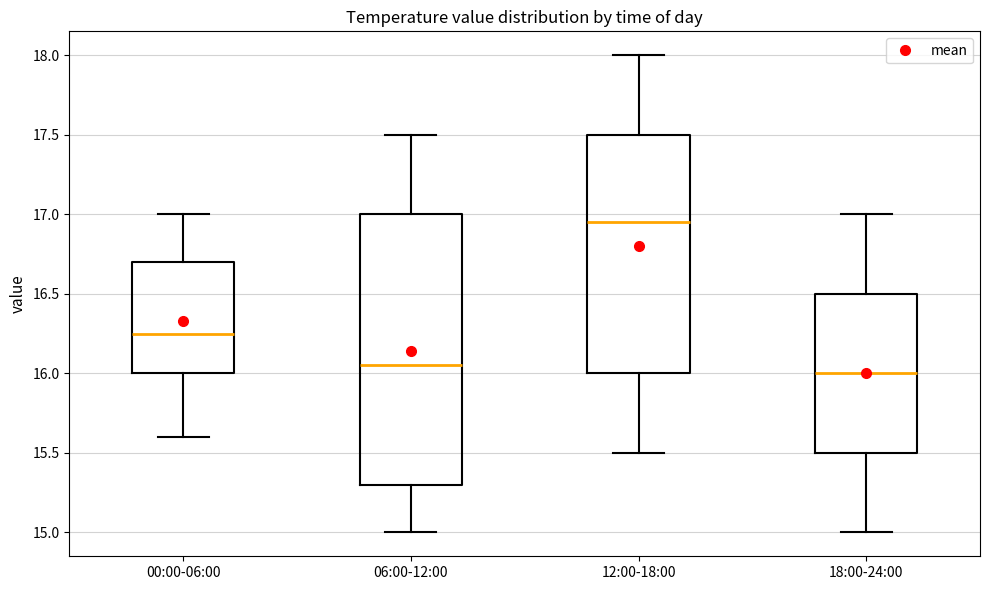

Where does the median line of the box for 00:00-06:00 sit on the y-axis? The values are not printed on the chart, so give them approximately, as read against the axis.

16.25